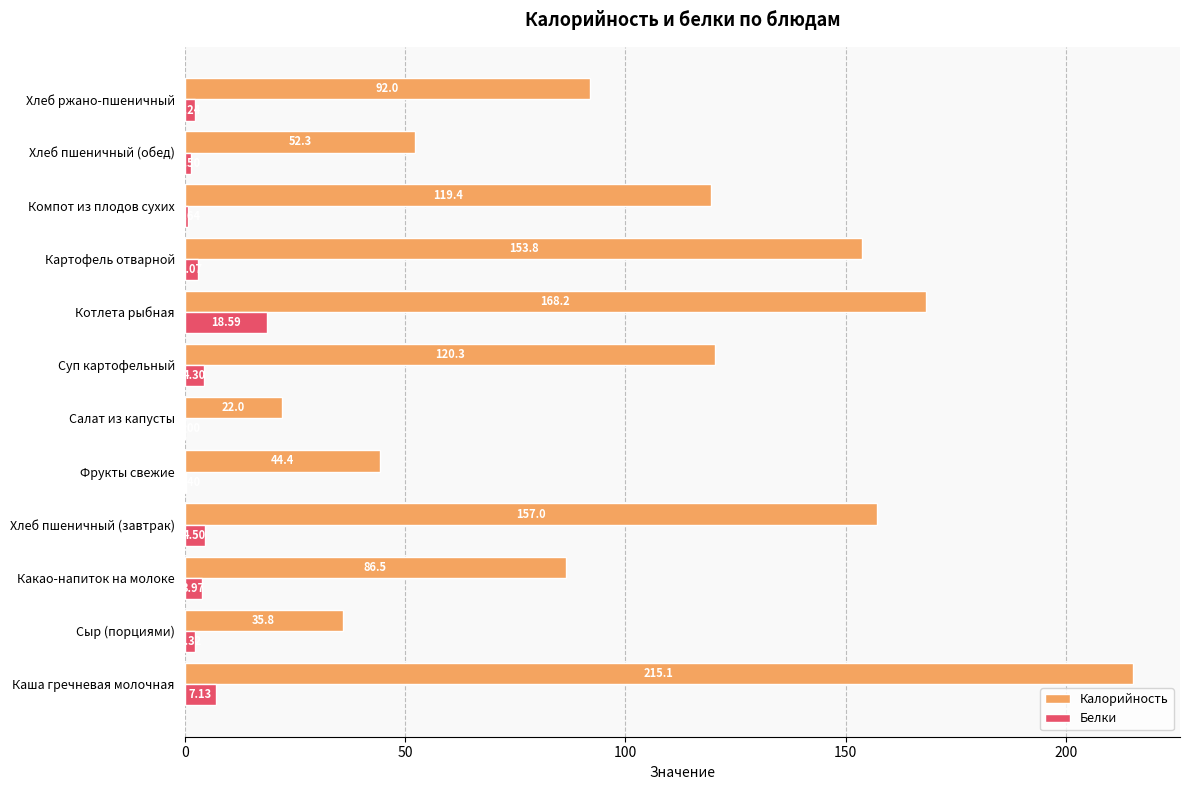

At which label is Белки closest to 9?

Каша гречневая молочная